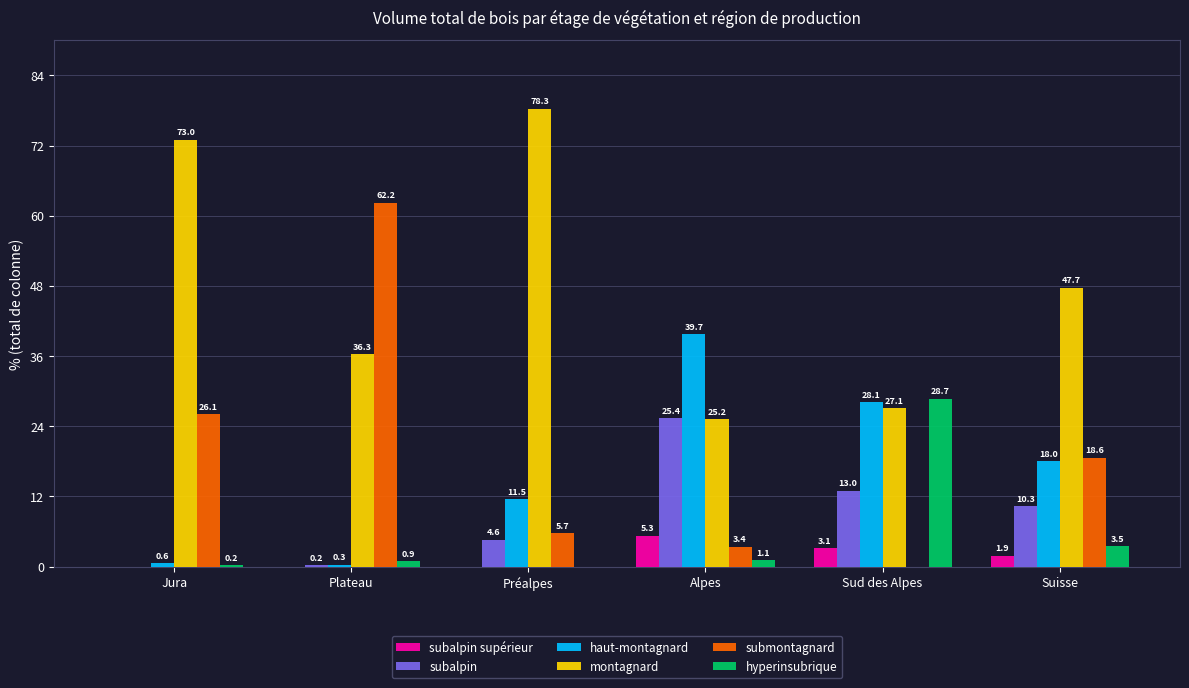

Where is subalpin nearest to the value 12?

Sud des Alpes